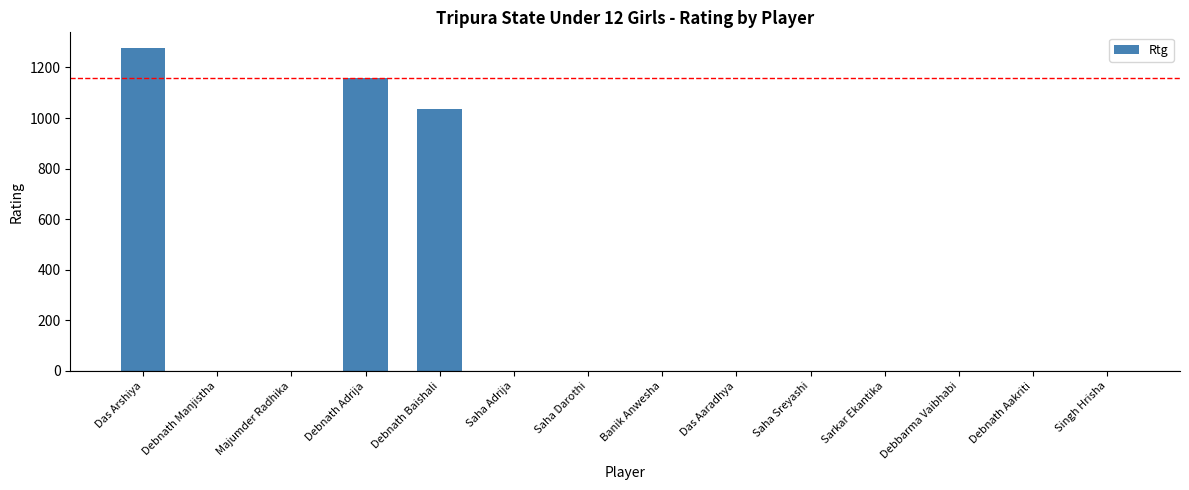

How many series are shown in this chart?

1